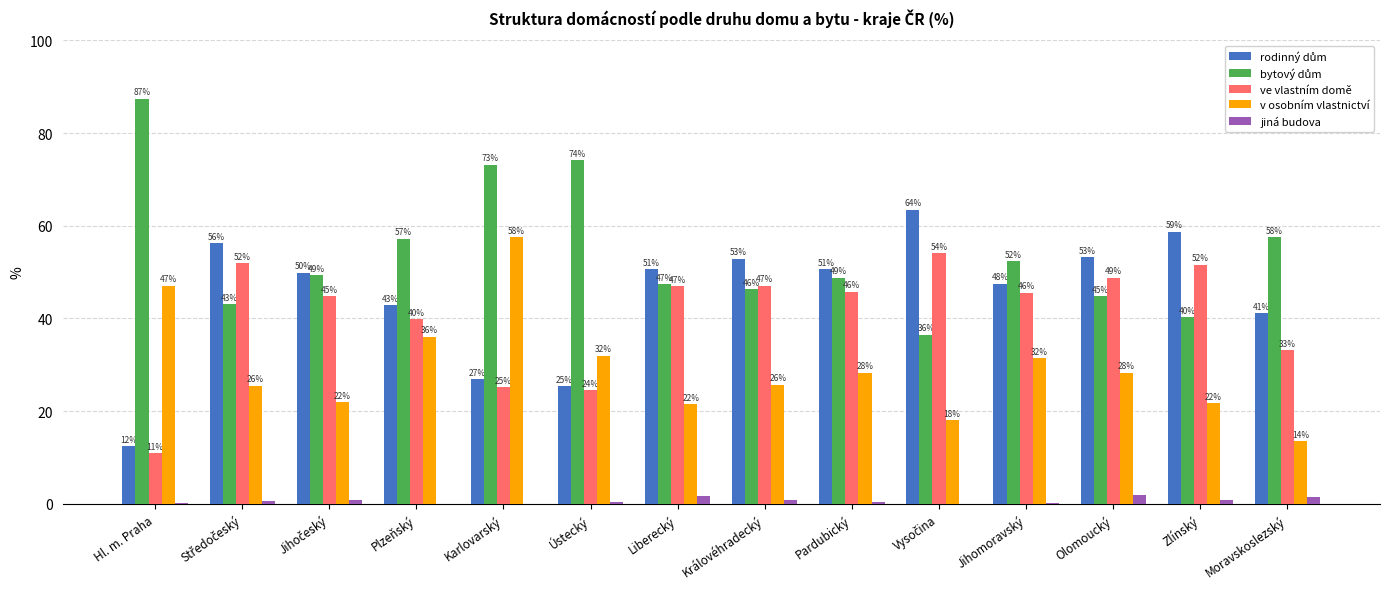

What value does the v osobním vlastnictví series have at Hl. m. Praha?

47.1